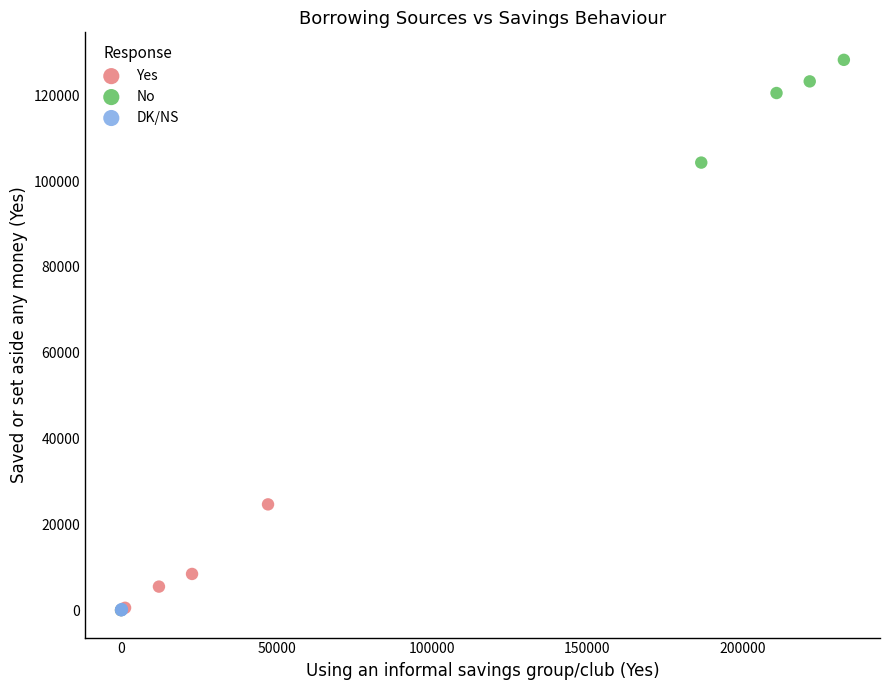

Which series has the largest Y range (max minus min)?

No